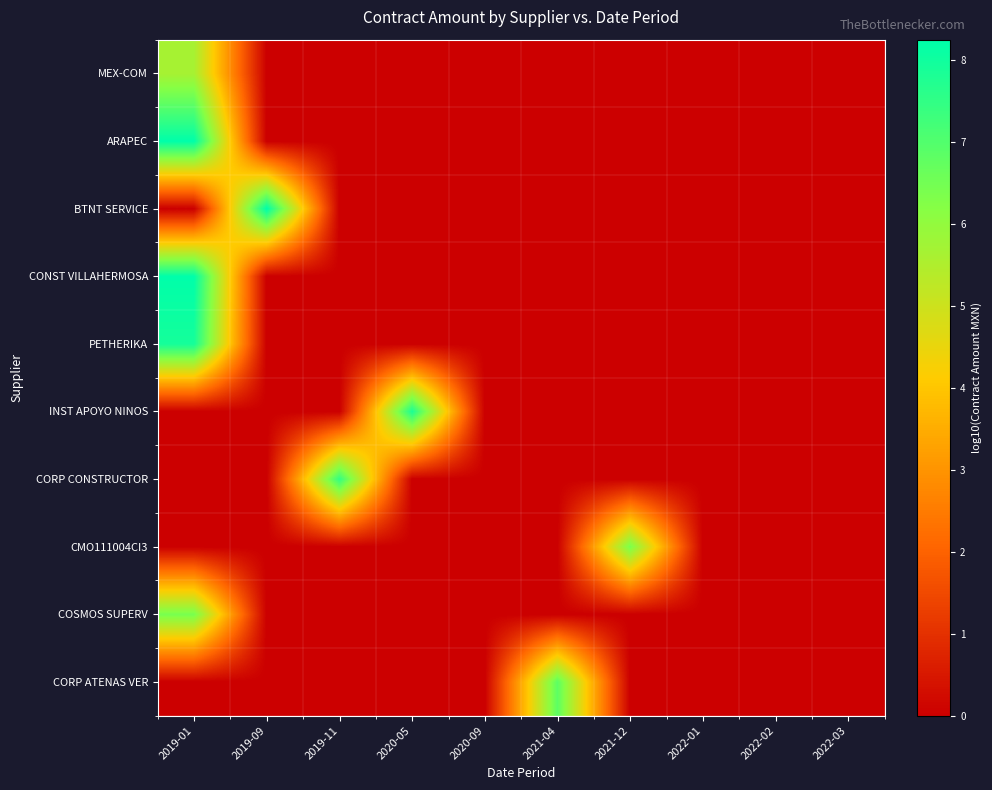

Rank the series at 2021-12 from lowest to highest value.

MEX-COM, ARAPEC, BTNT SERVICE, CONST VILLAHERMOSA, PETHERIKA, INST APOYO NINOS, CORP CONSTRUCTOR, COSMOS SUPERV, CORP ATENAS VER, CMO111004CI3